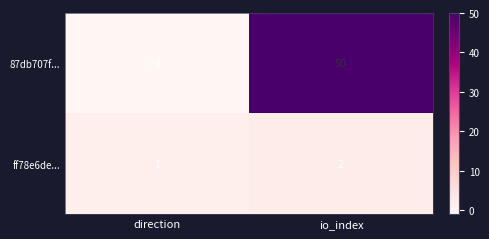

Count the number of data series in this chart.

2